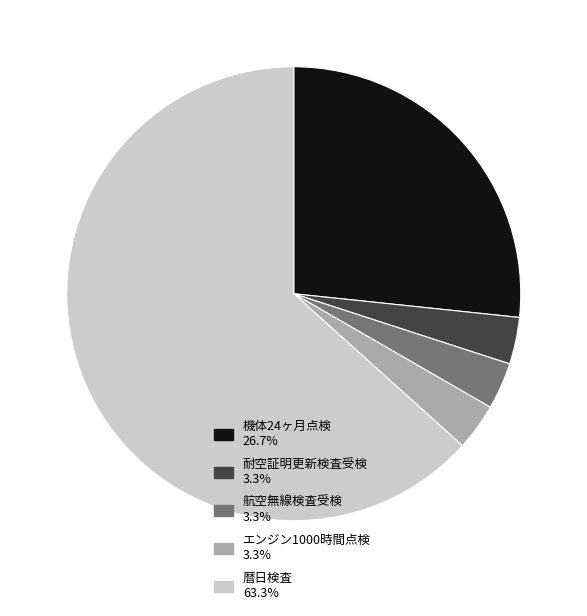

Does any single category account for the majority?

Yes